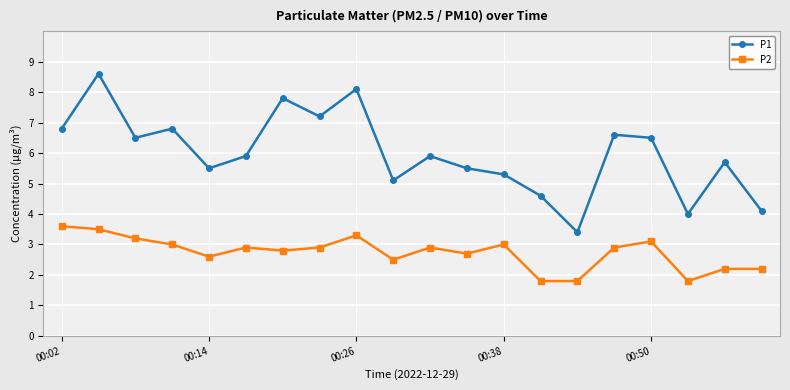

What is the value of the P1 point at the 3rd from the left?

6.5